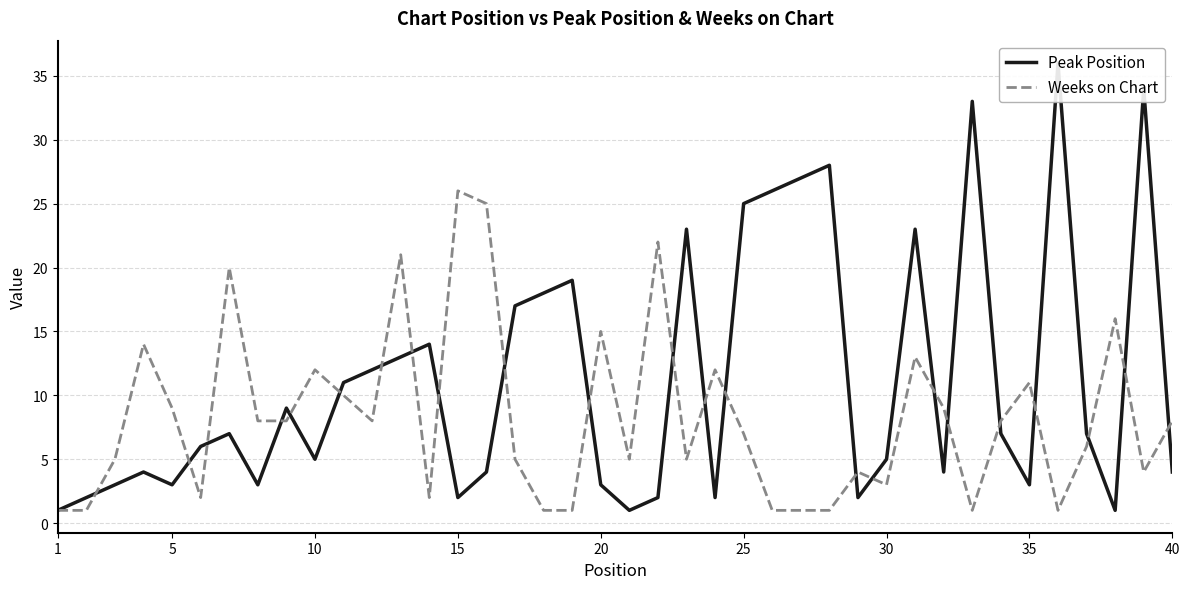

Which category has the highest value in the Weeks on Chart series?

15